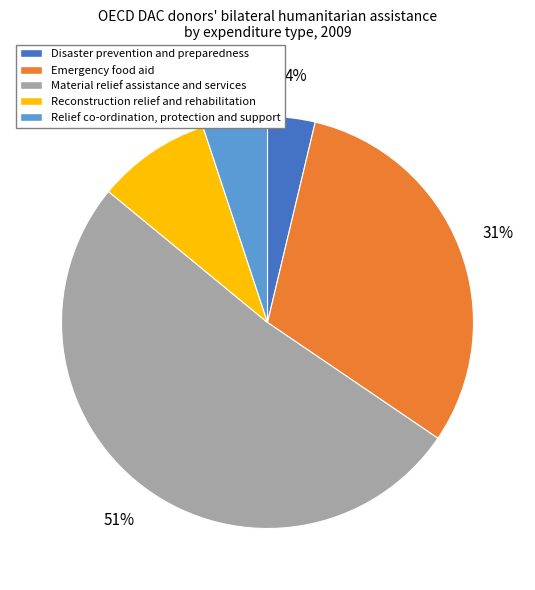

Count the number of slices in the pie.

5